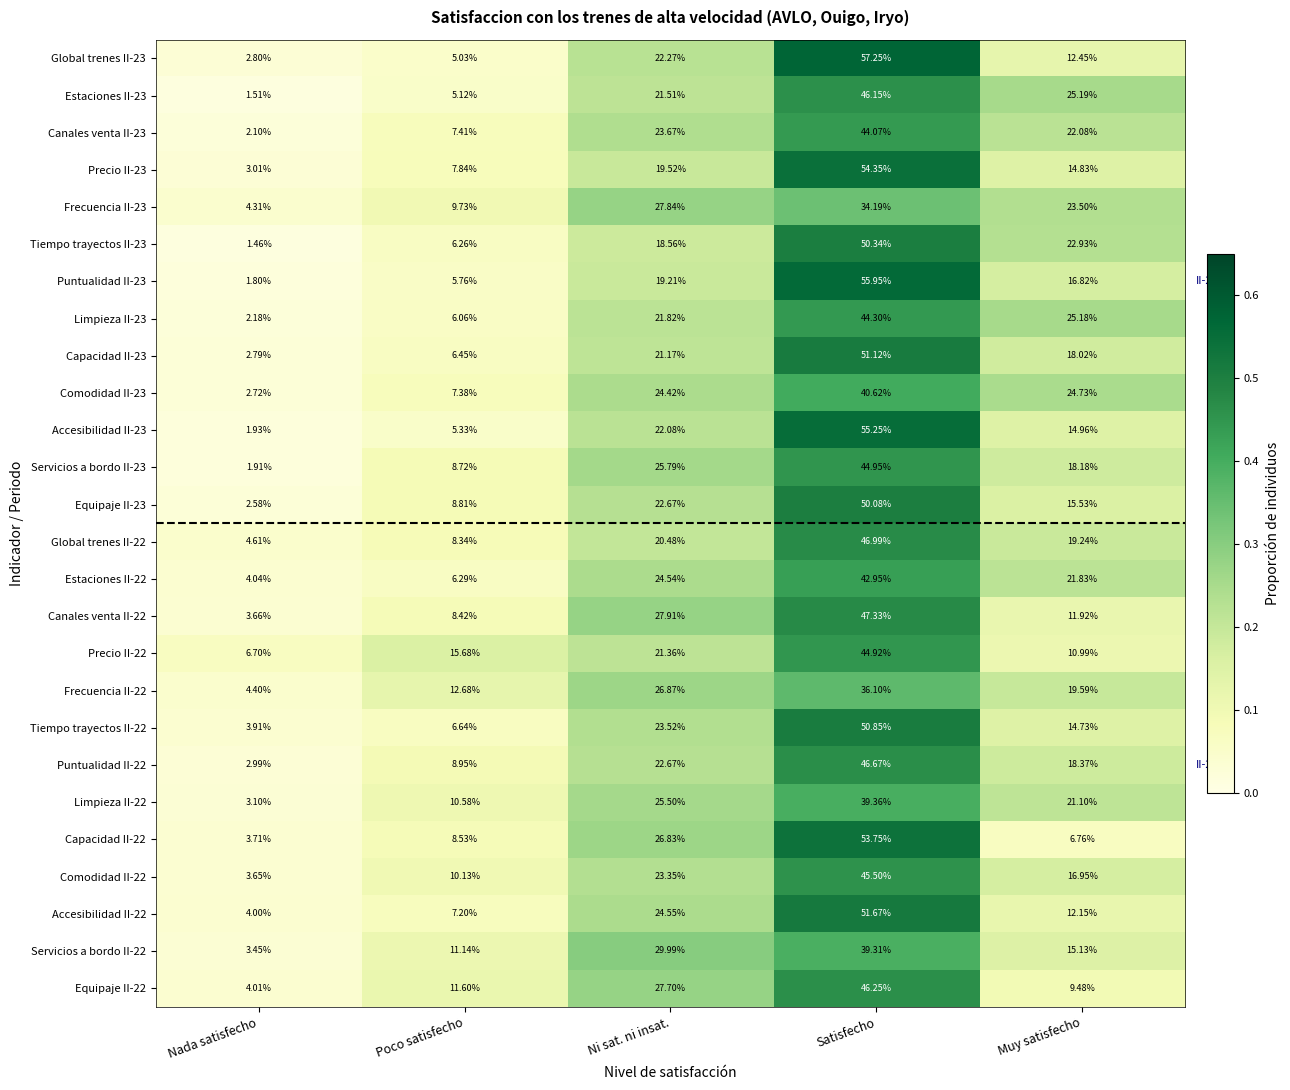

Where is Limpieza II-22 nearest to the value 21?

Muy satisfecho